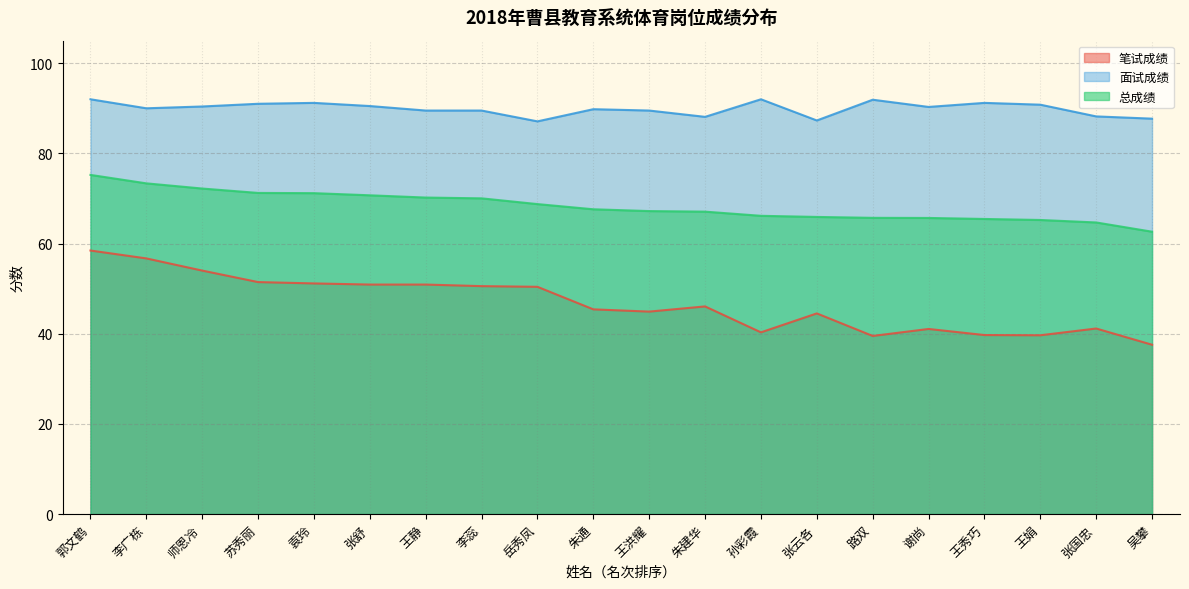

What position from the right is 吴攀?

1